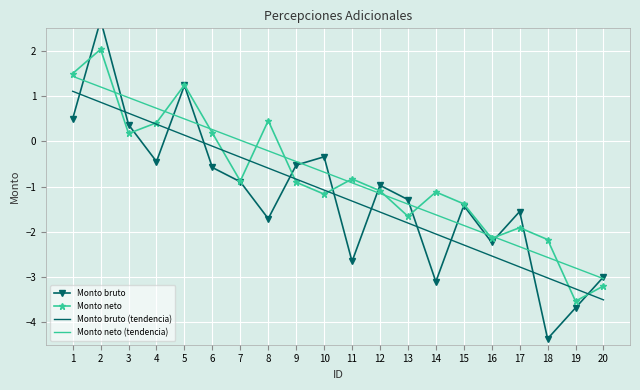

How many interior local peaks does the Monto bruto series have?

6